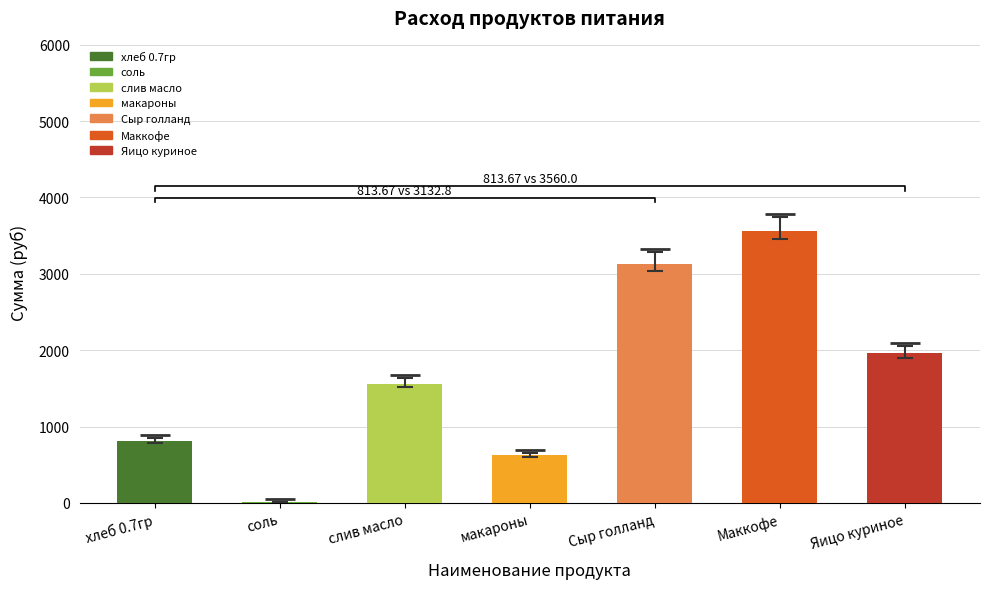

What position from the left is Яицо куриное?

7